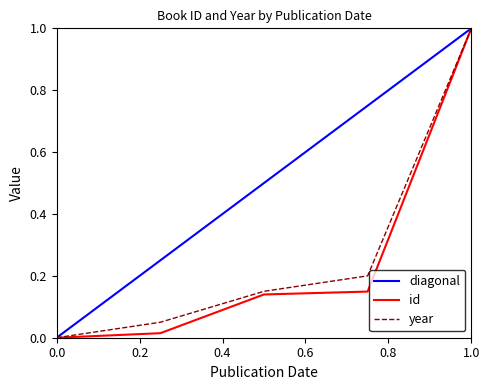

Which category has the highest value in the year series?

1.0